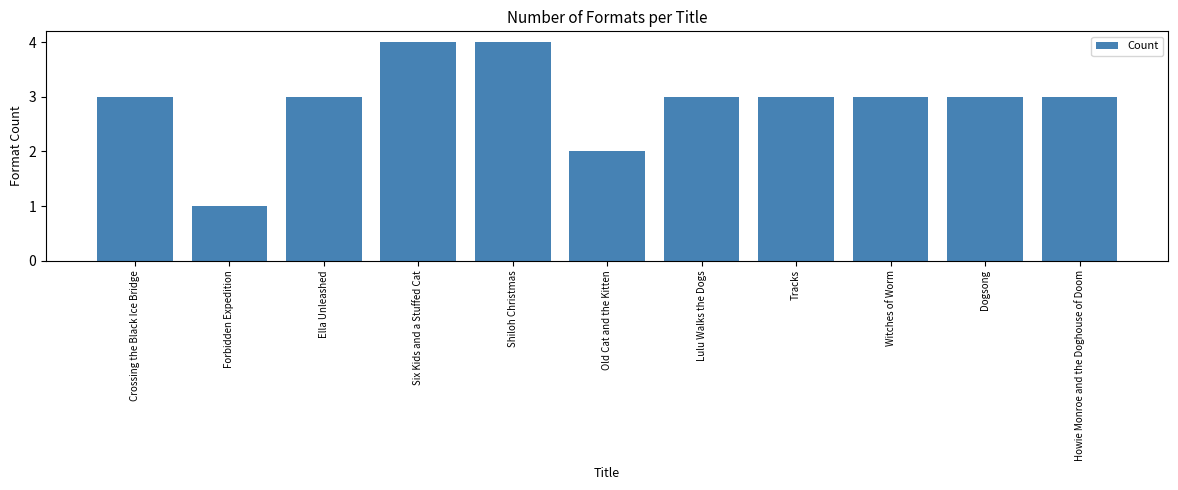

What is the change in value from Crossing the Black Ice Bridge to Old Cat and the Kitten?

-1